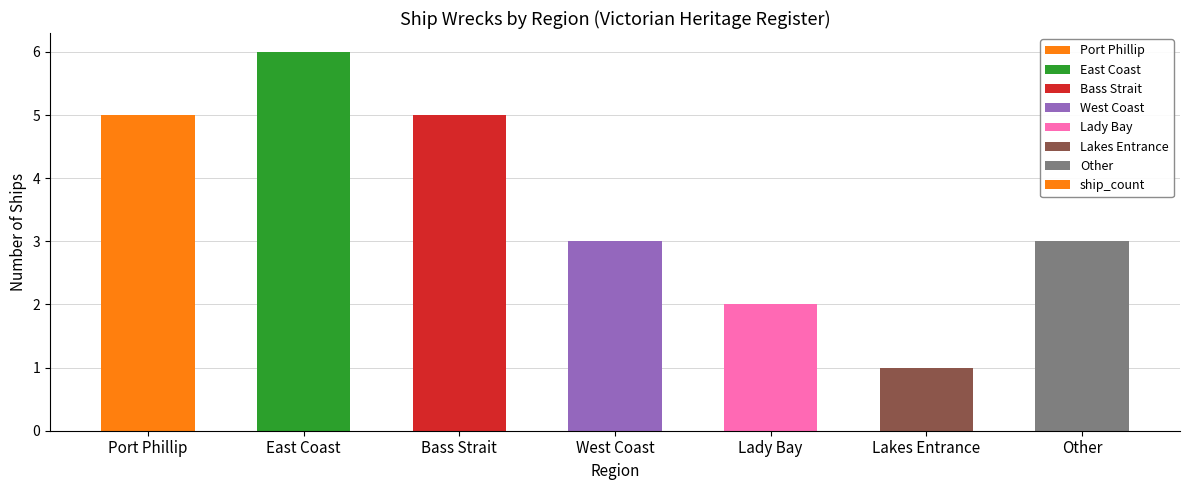

Is it true that the value at Lakes Entrance is 0?

False